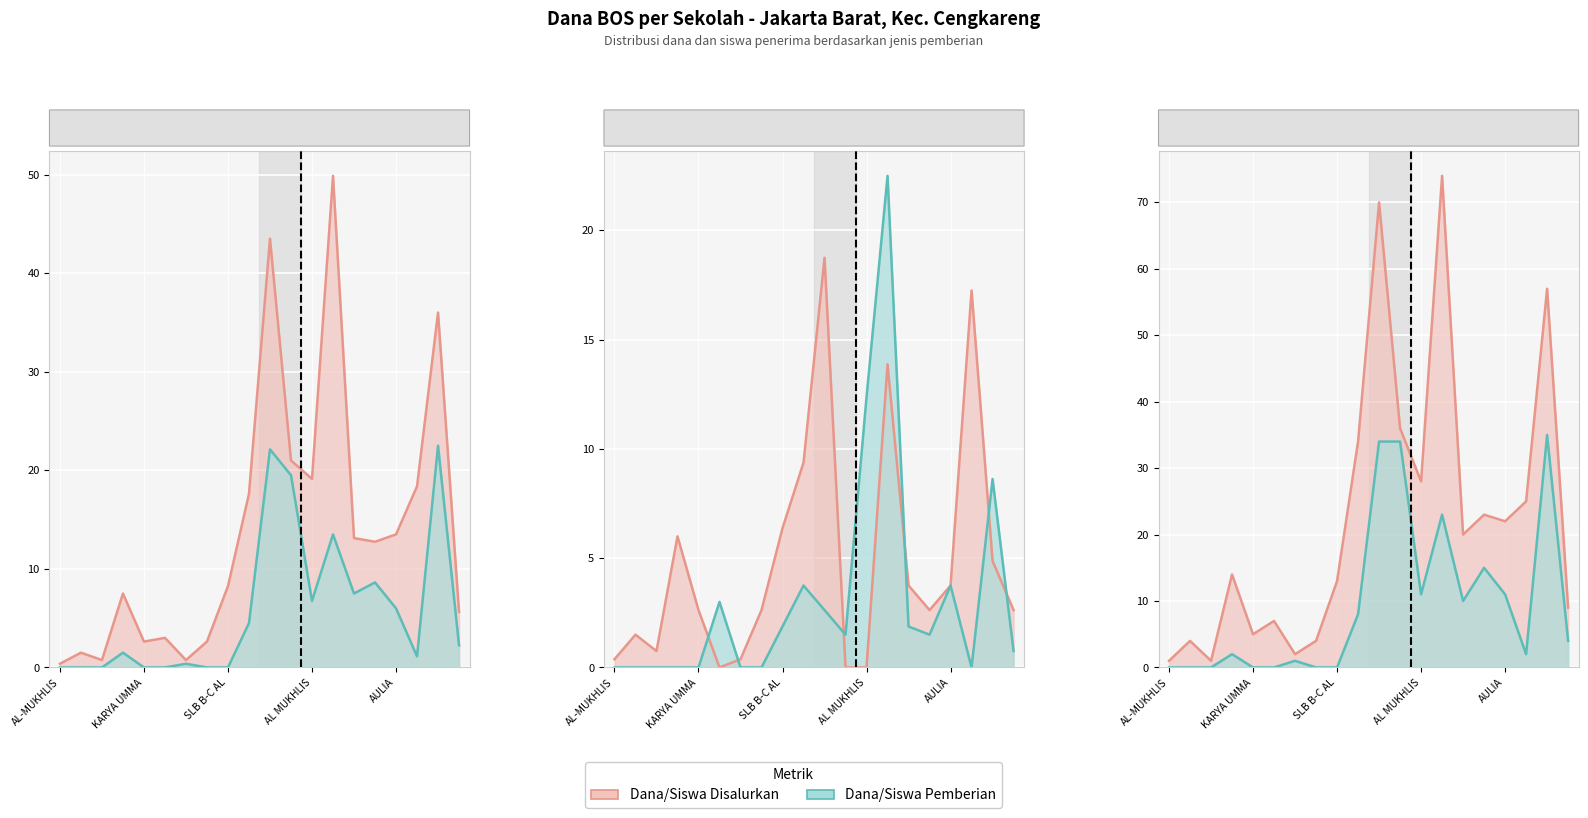

How many values in the Dana_Disalurkan series are below 12?

10